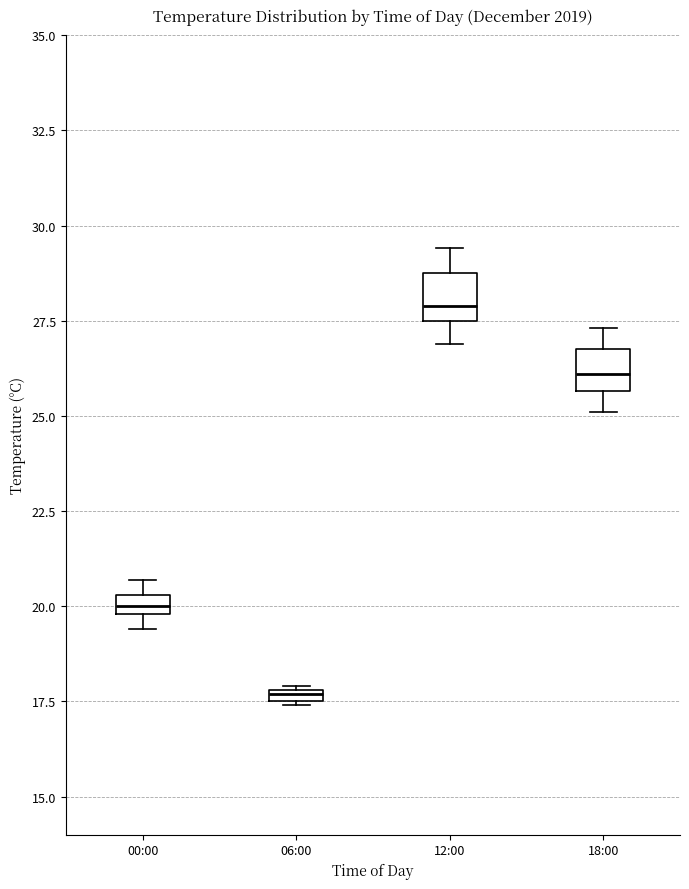

Where is the upper edge of the box for 12:00 on the y-axis? The values are not printed on the chart, so give them approximately, as read against the axis.

29.0